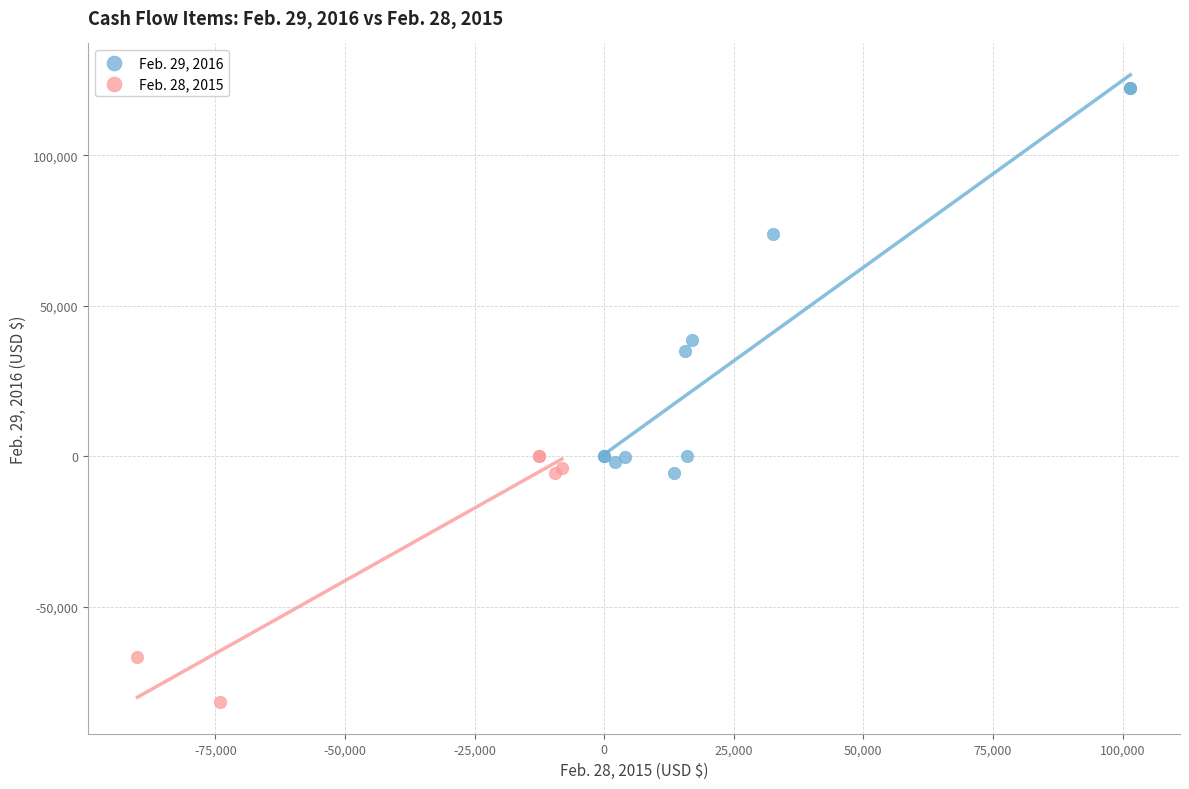

Which series contains the lowest Y value?

Feb. 28, 2015